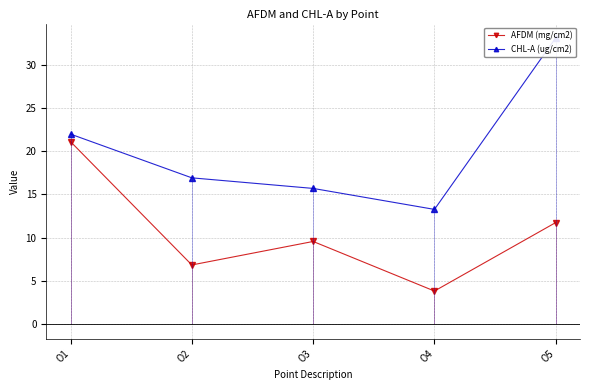

Rank the series at O2 from highest to lowest value.

CHL-A (ug/cm2), AFDM (mg/cm2)